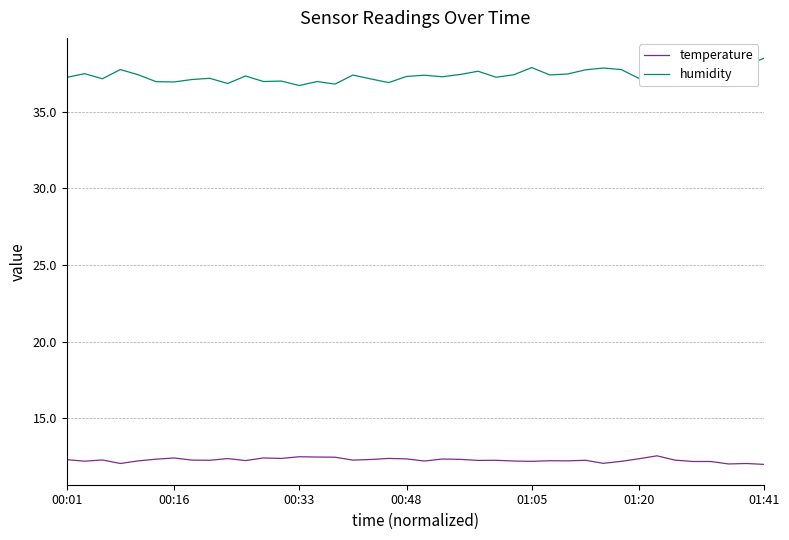

What is the maximum value for temperature?

12.6